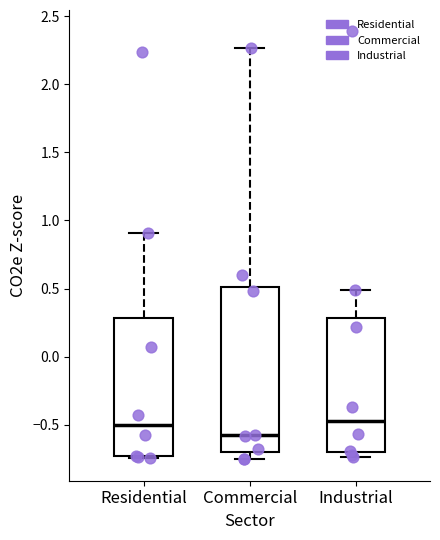

Which box is the tallest, from its lower edge to its upper edge?

Commercial